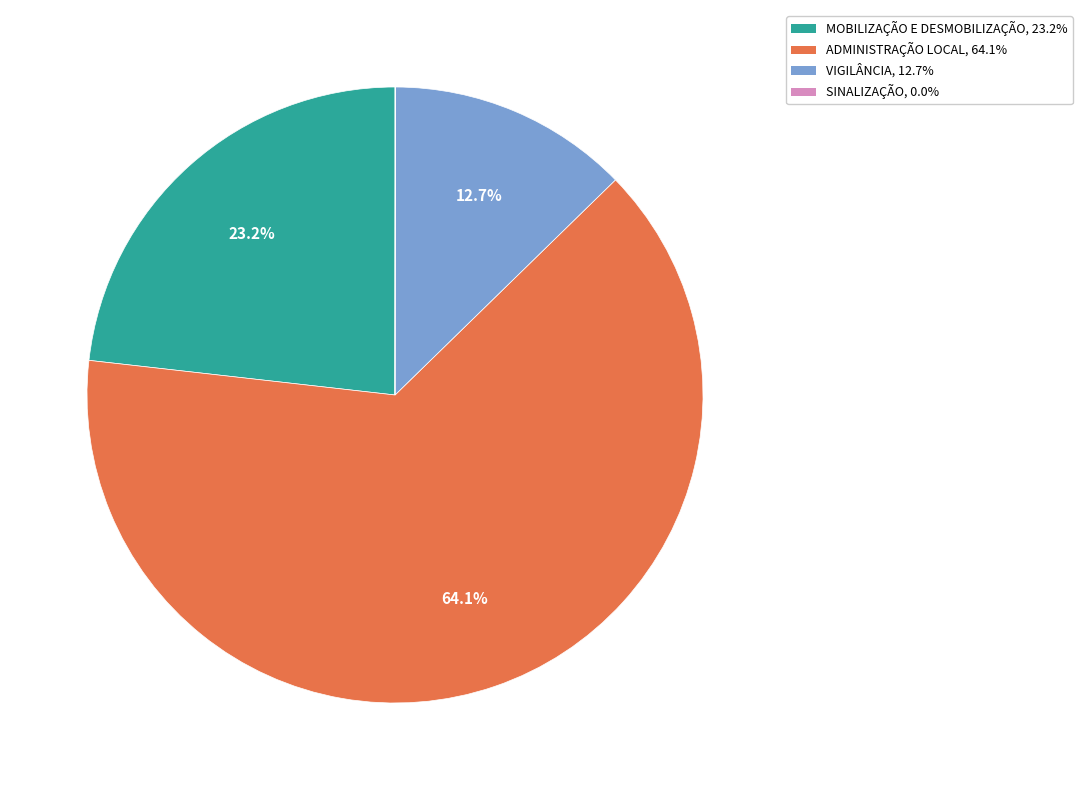

To the nearest percent, what is the average slice percentage?

25%